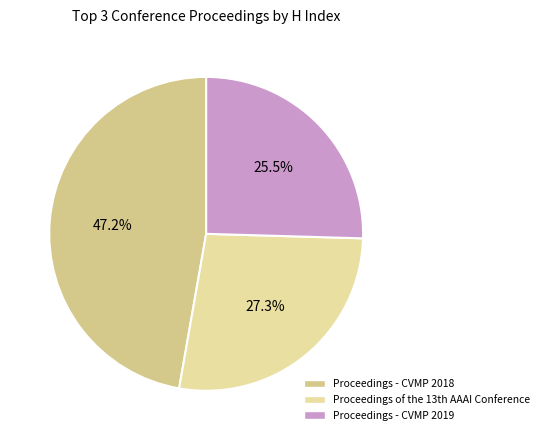

How many slices are in this pie chart?

3